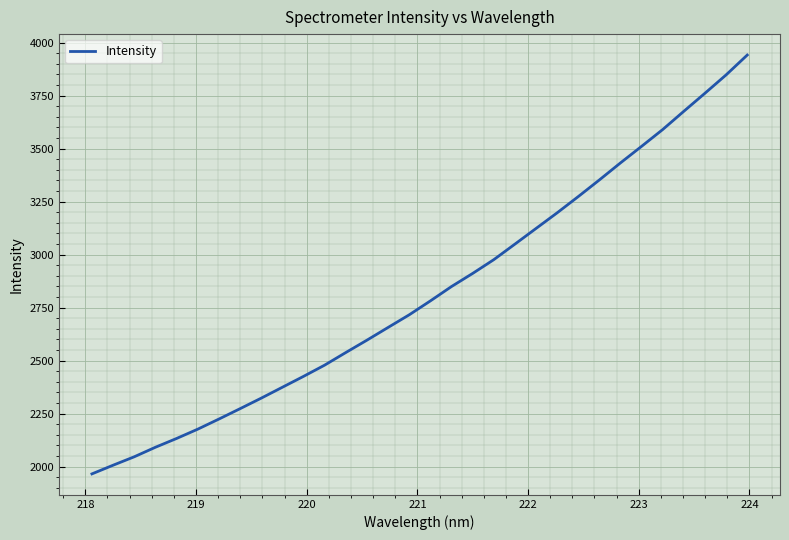

What is the difference between the maximum and minimum values?

1975.4